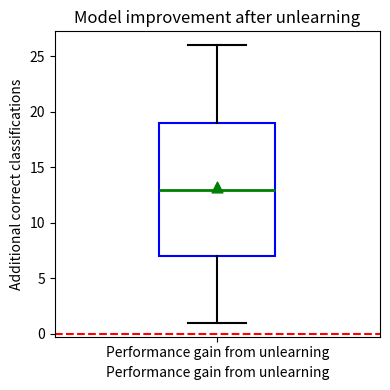

Transcribe this box plot: give where the median line is, the range the box spans, and where the two whiskers end, as read against the y-axis. The values are not printed on the chart, so give them approximately, as read against the axis.

median 13, box 7 to 19, whiskers 1 to 26